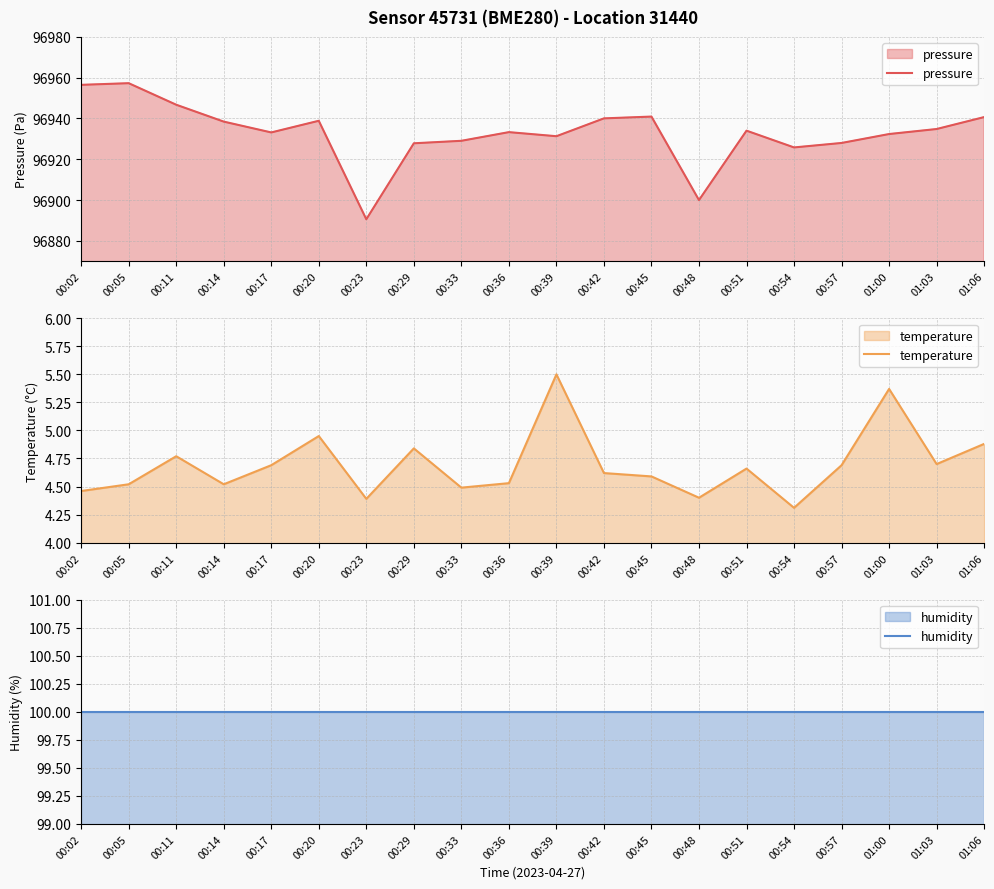

Rank the series by their maximum value, from lowest to highest.

temperature, humidity, pressure